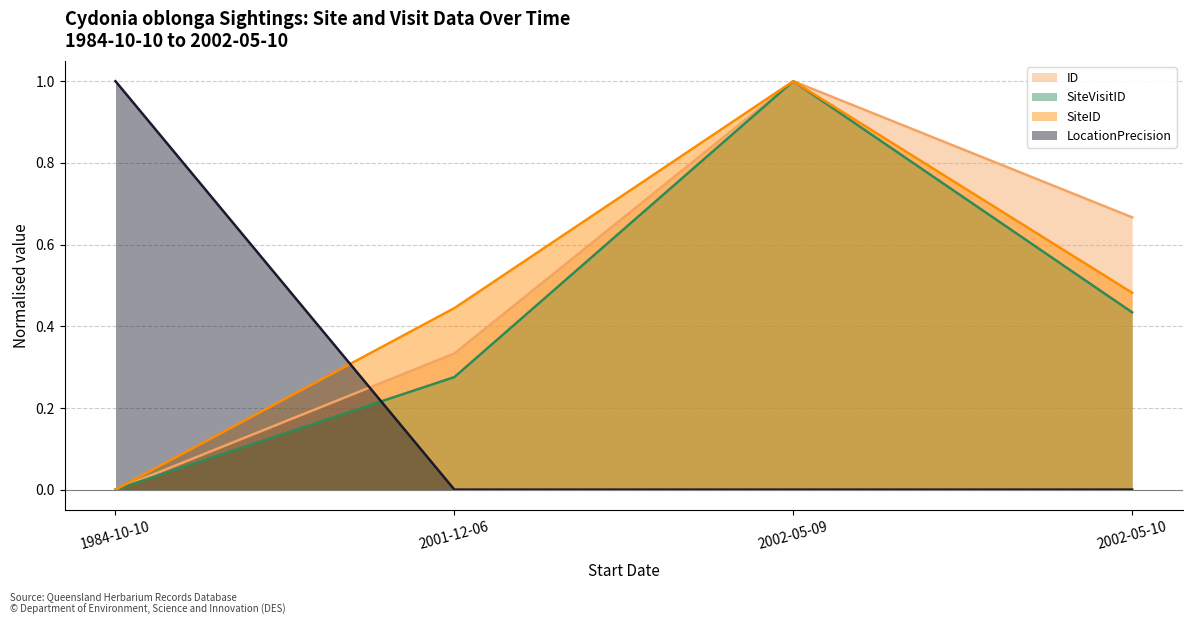

The value of SiteVisitID at 2002-05-10 is 0.4. True or false?

True